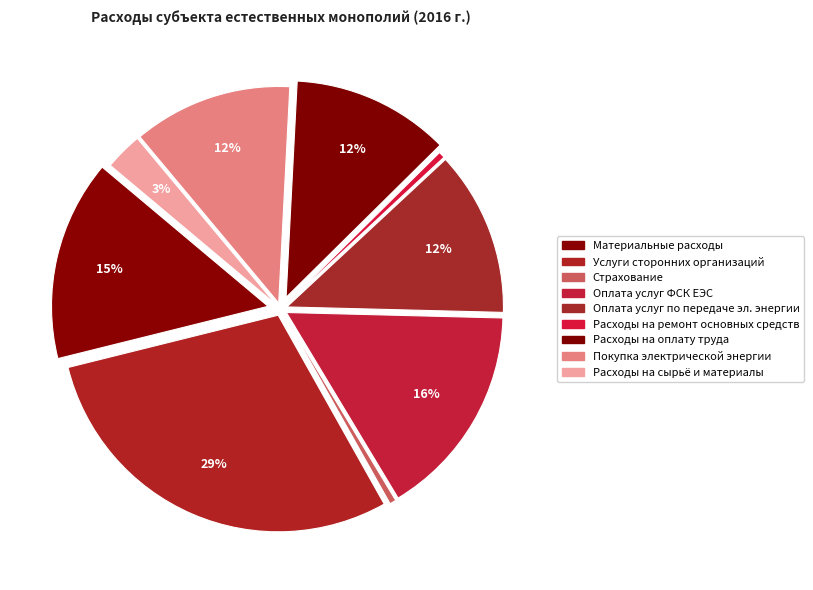

Count the number of slices in the pie.

9